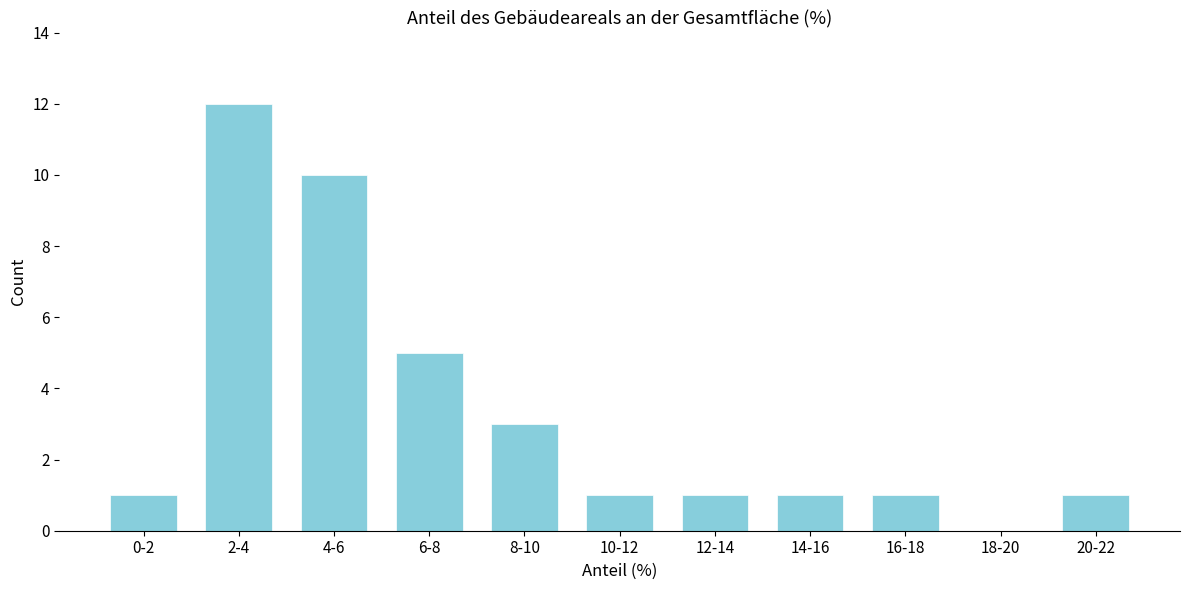

Reading left to right, what are all the values shown in this chart?

0-2=1	2-4=12	4-6=10	6-8=5	8-10=3	10-12=1	12-14=1	14-16=1	16-18=1	18-20=0	20-22=1